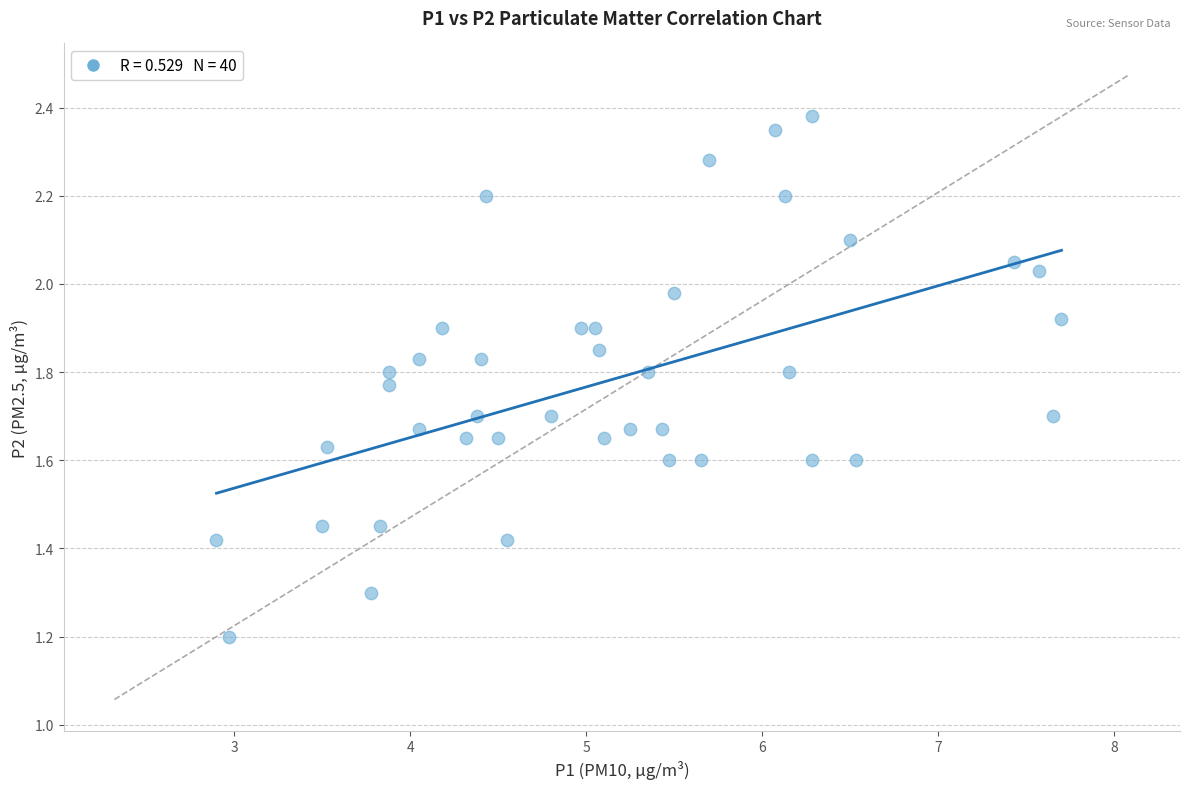

What is the range of Y values (max minus min)?

1.2